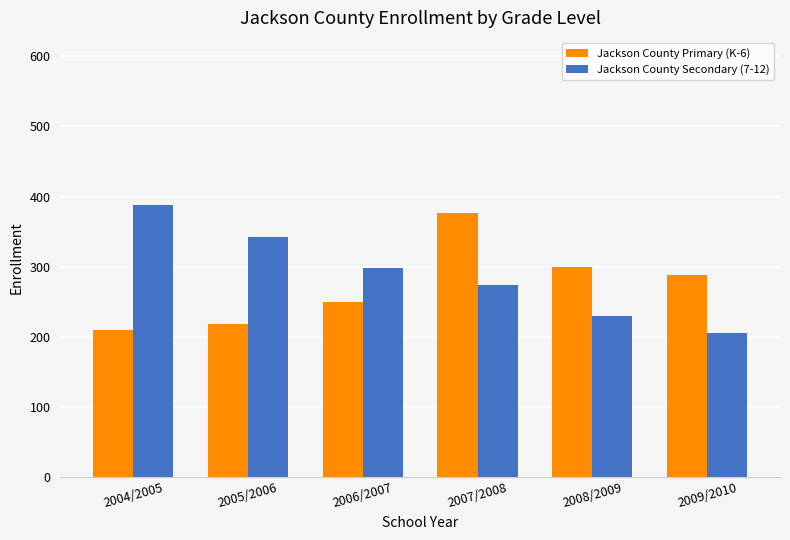

True or false: Jackson County Primary (K-6) has a value of 228 at 2005/2006.

False